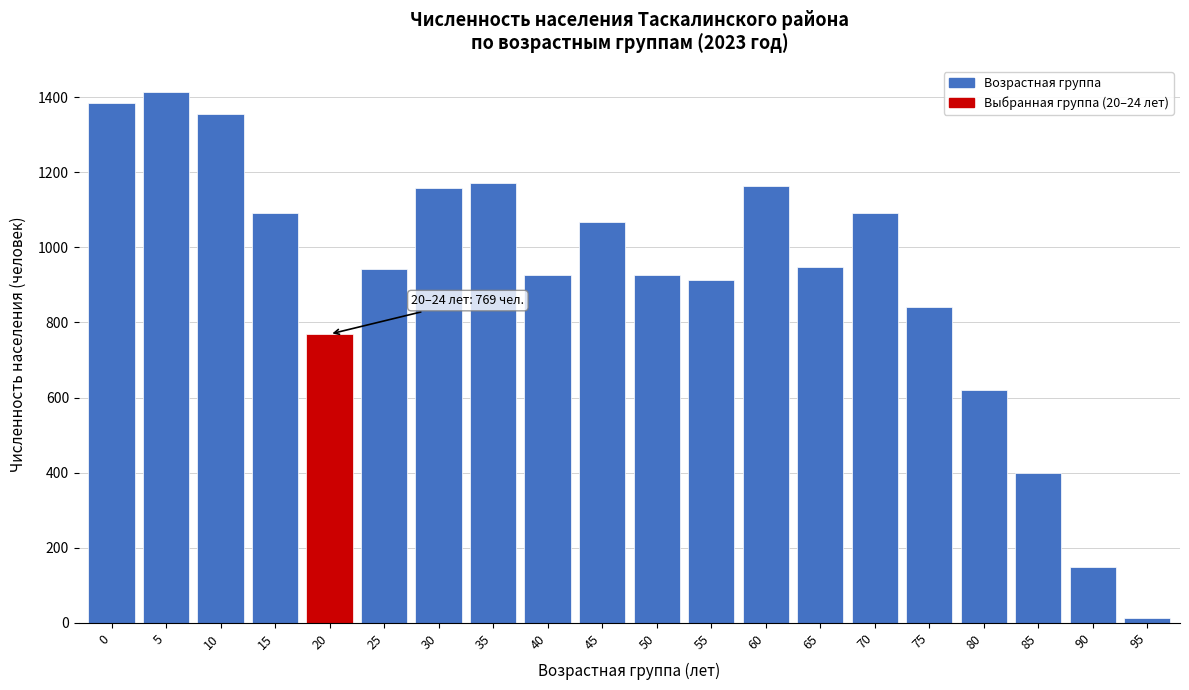

Approximately how many times larger is the value at 85 compared to 15?

0.4